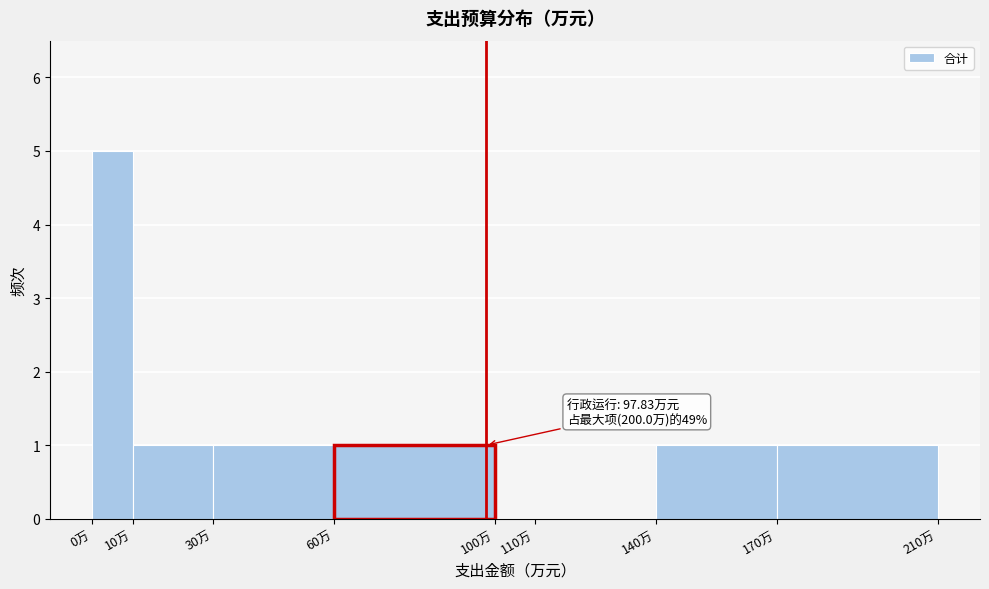

Which range on the x-axis has the tallest bar?

0 to 10